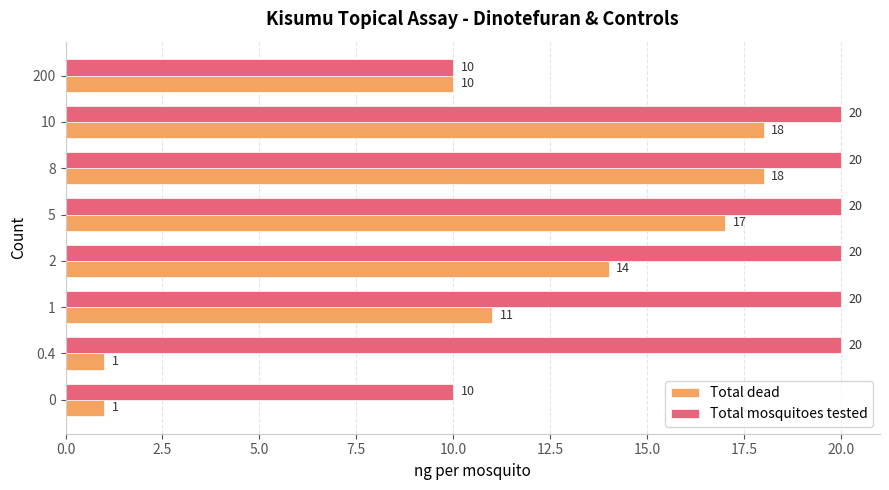

What is the minimum value for Total dead?

1